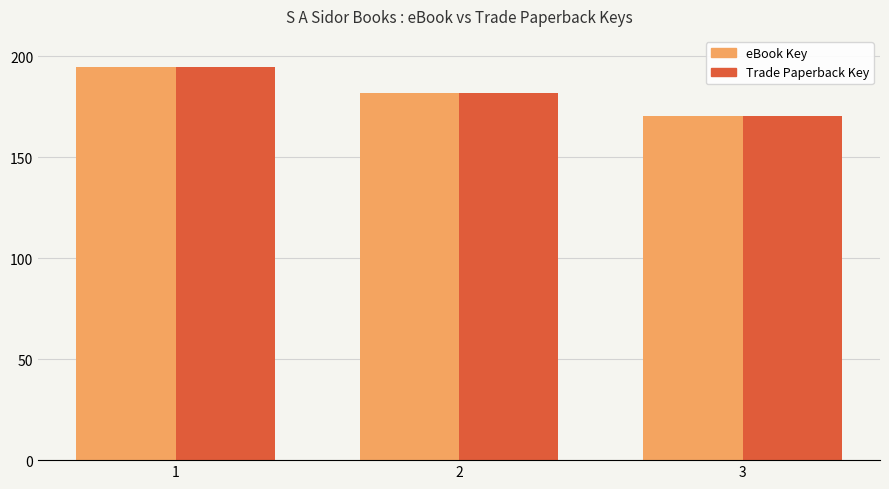

At how many categories does at least one series exceed 172?

2